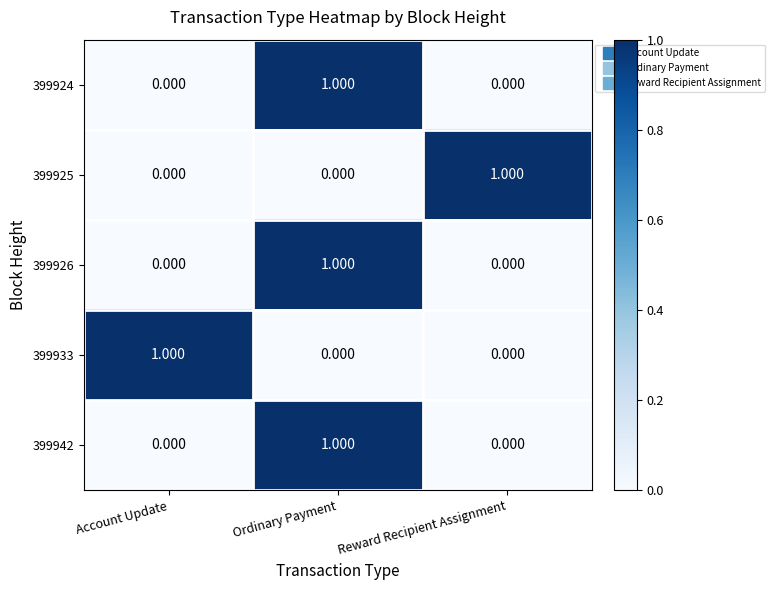

At which category is the sum across all series the highest?

Ordinary Payment